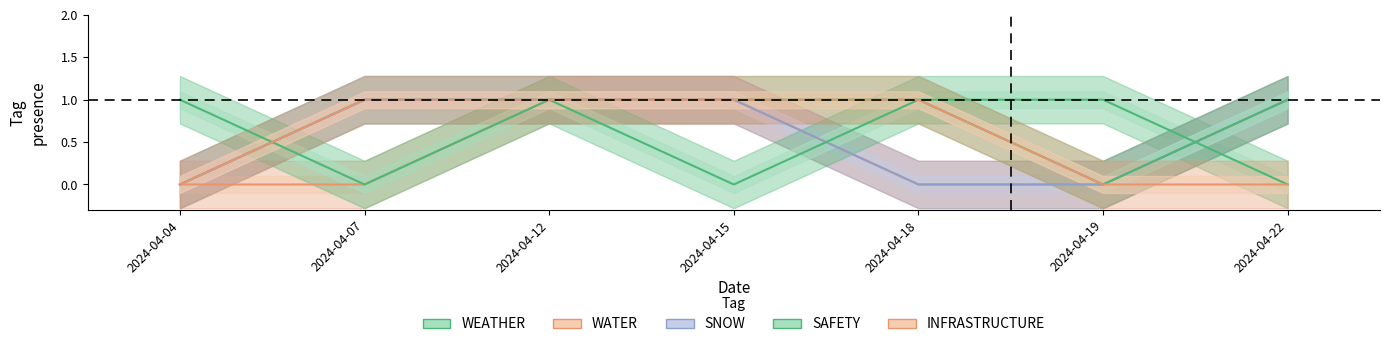

Does the chart have visible grid lines?

No